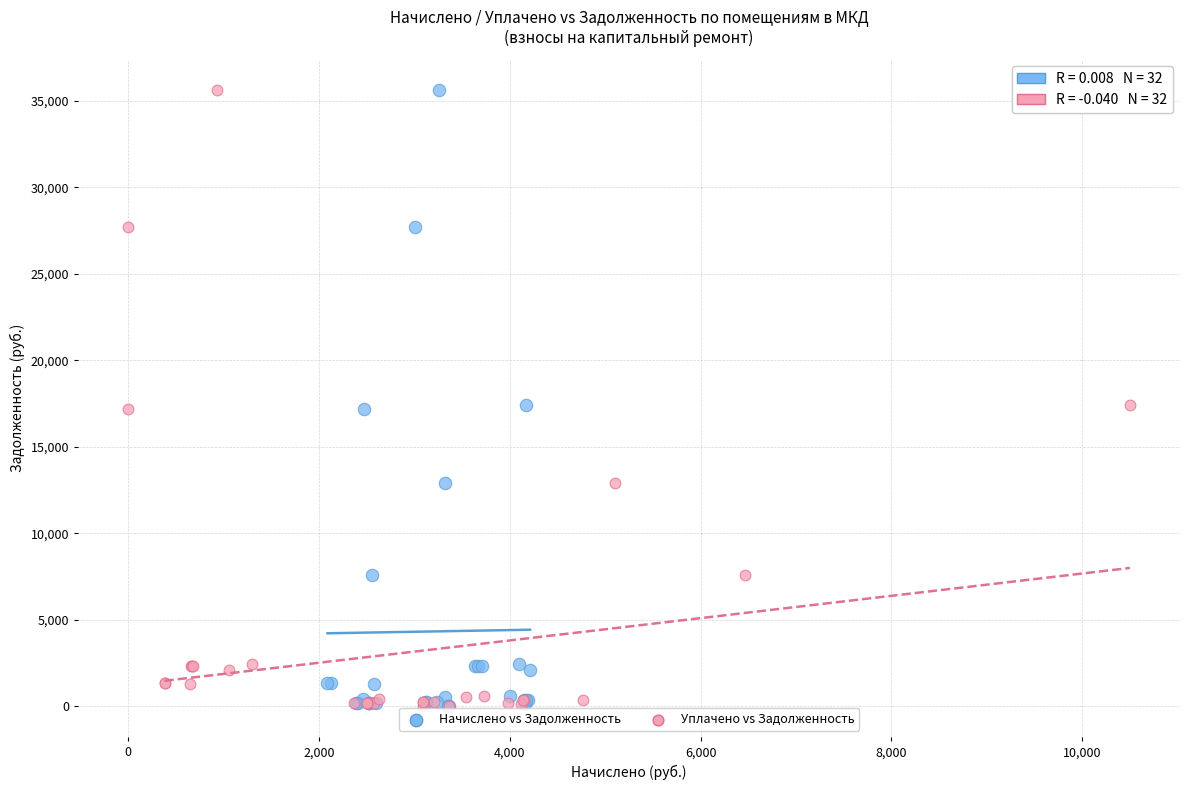

What are all the series names shown in the legend?

Начислено vs Задолженность, Уплачено vs Задолженность